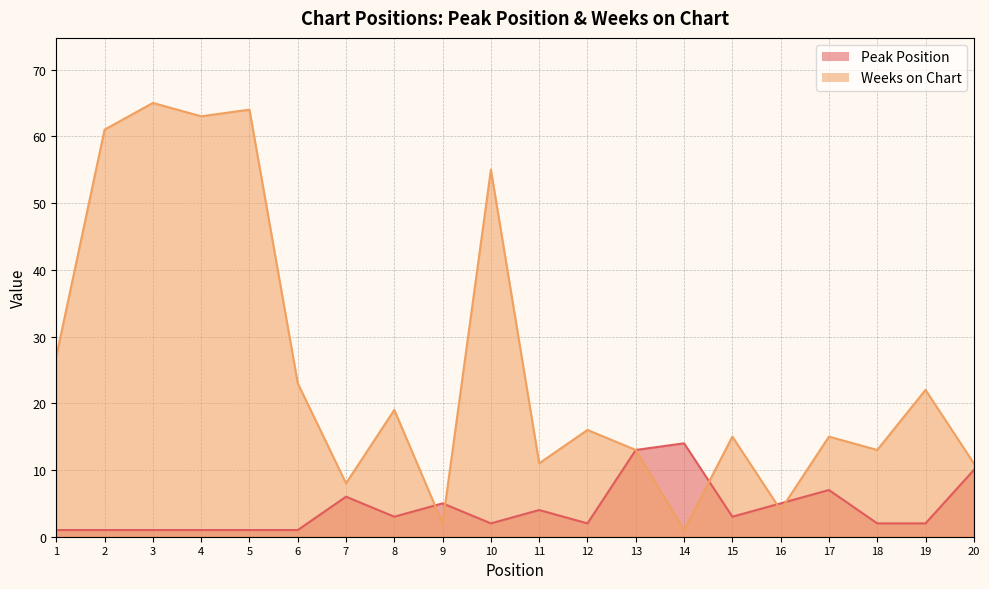

At 6, list the series in order from largest to smallest.

Weeks on Chart, Peak Position